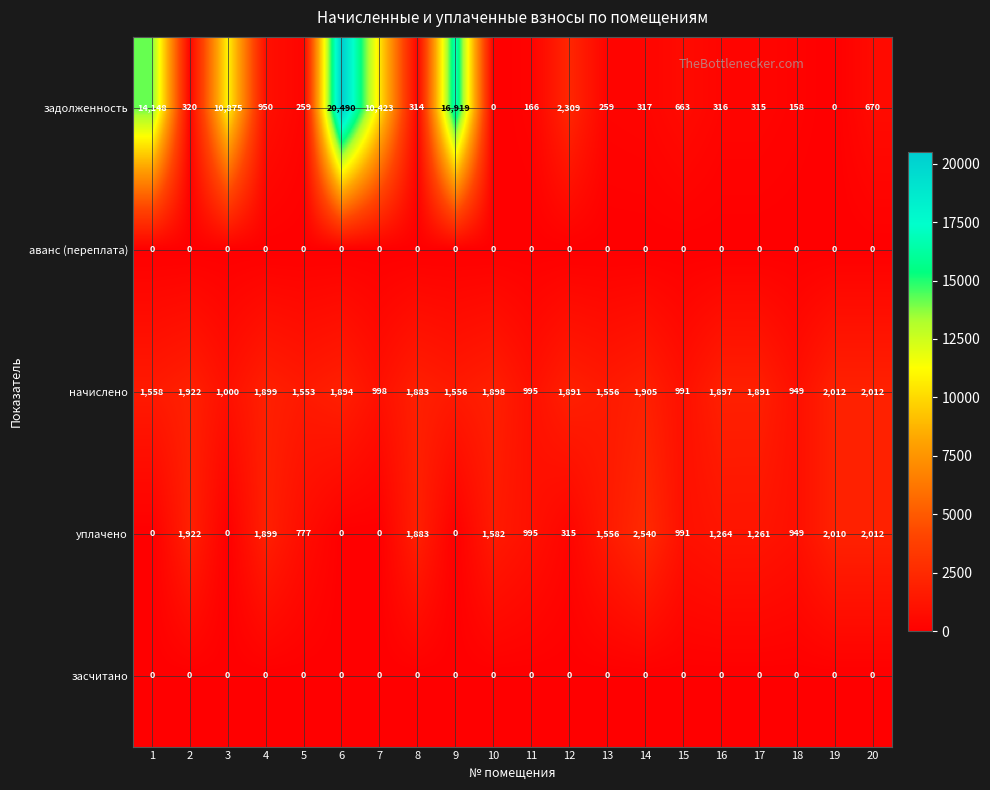

What value does the начислено series have at 13, to the nearest 100?

1600